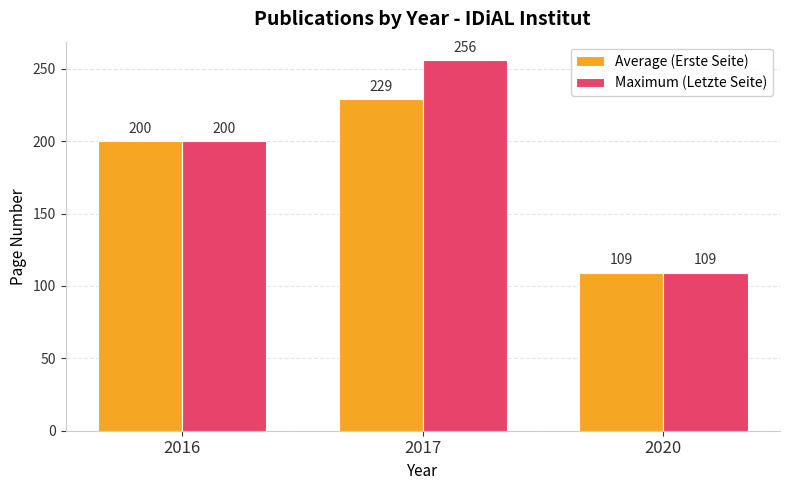

Reading right to left, list all the values displayed in this chart.

Average (Erste Seite): 109	229	200
Maximum (Letzte Seite): 109	256	200